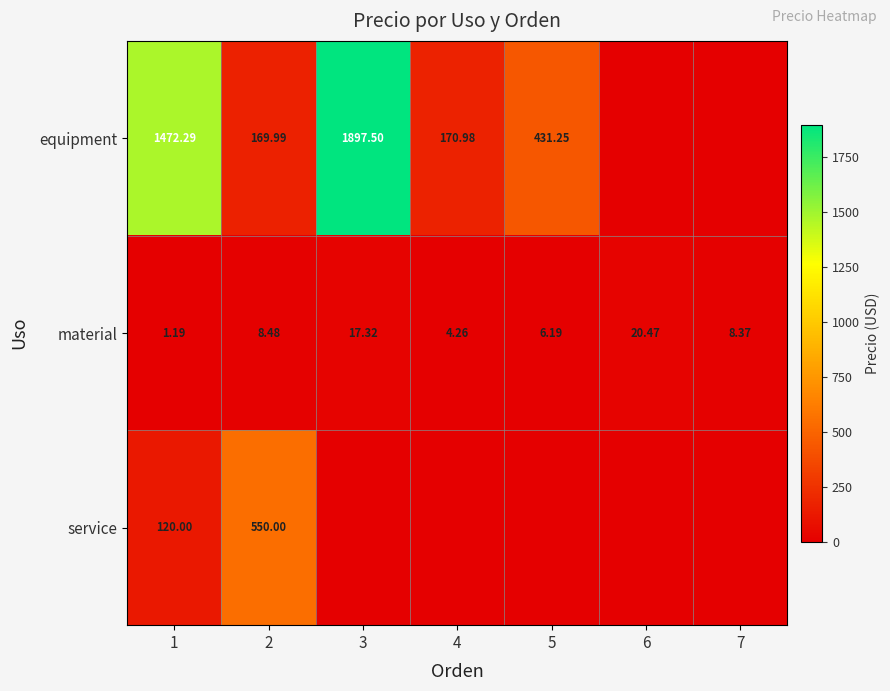

At which label is equipment closest to 948?

5